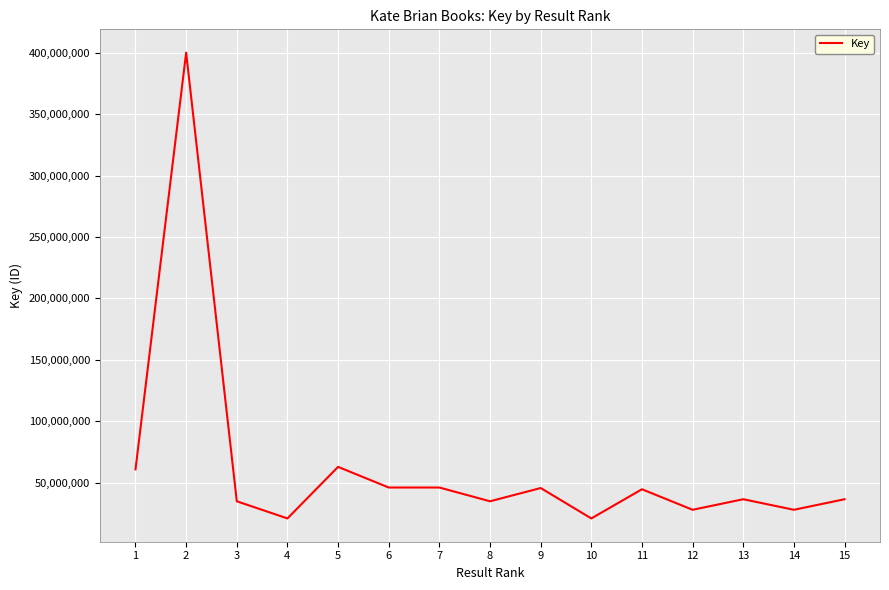

At which label is the value closest to 210507271?

5